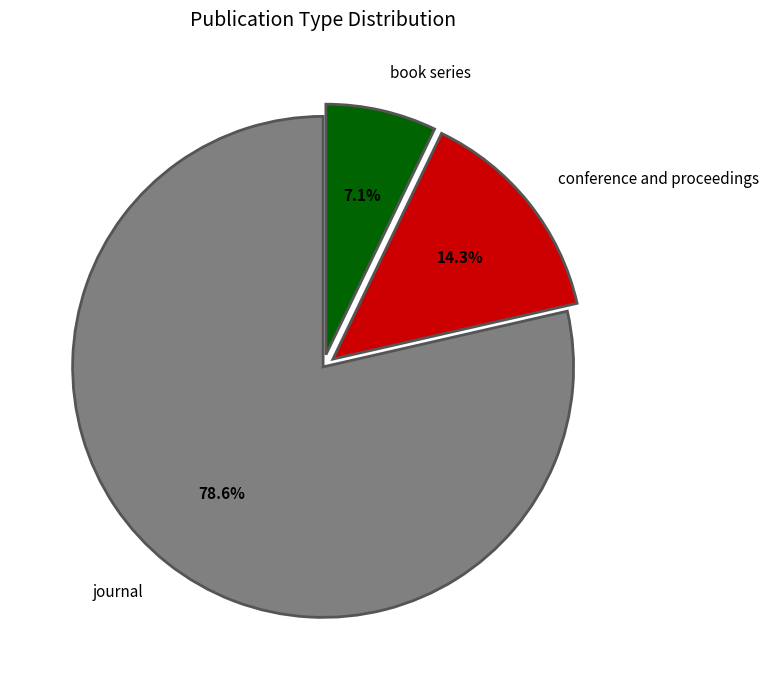

Which slice is the smallest?

book series